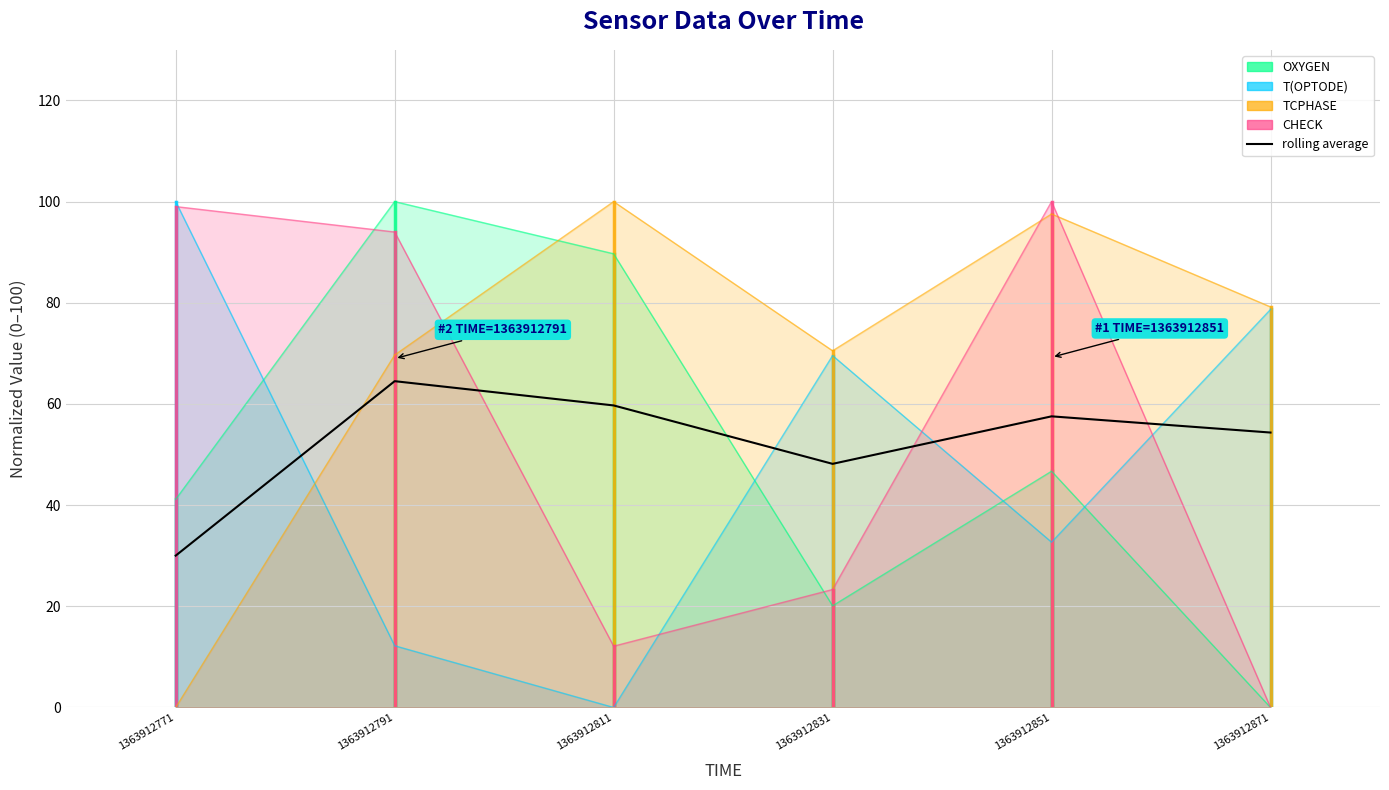

At which category does the data reach its first local valley?

1363912831